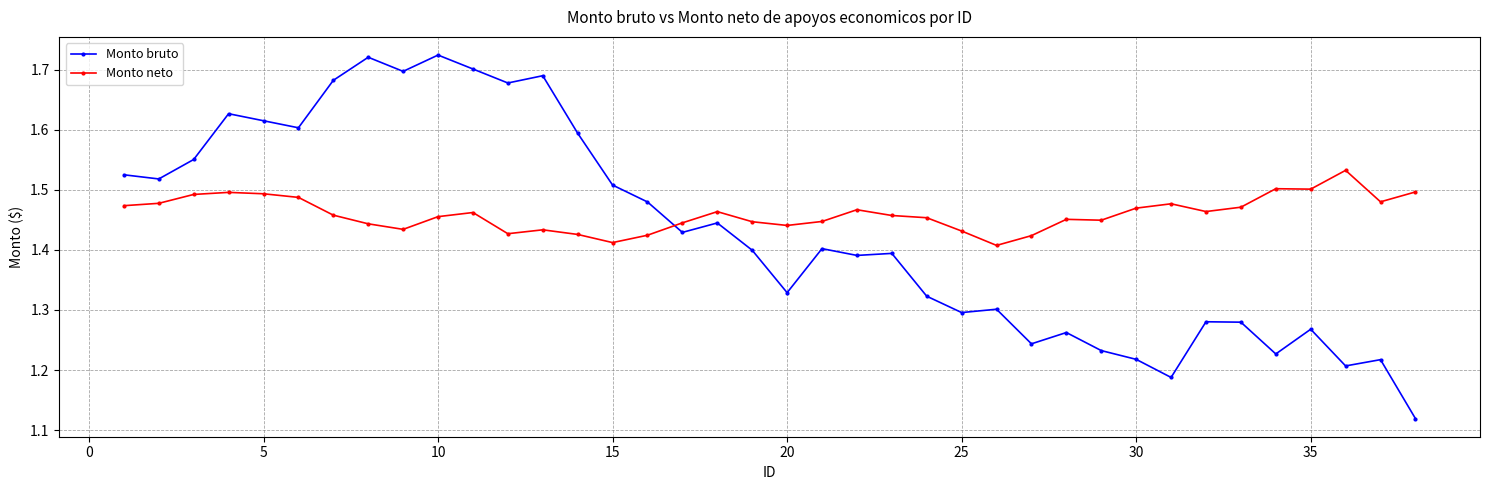

Rank the series by their average value, from highest to lowest.

Monto neto, Monto bruto